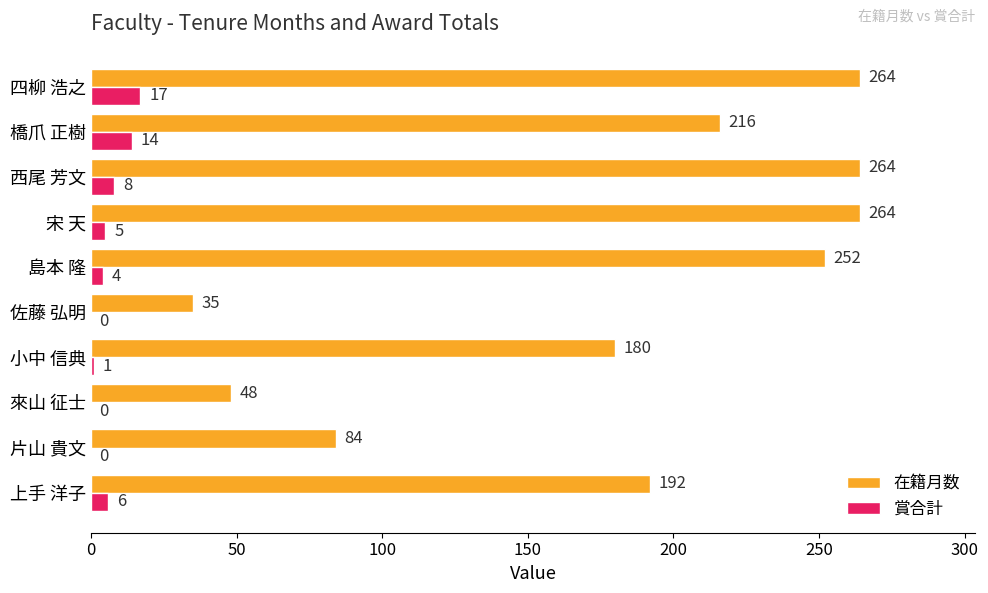

Where is 賞合計 nearest to the value 8?

西尾 芳文